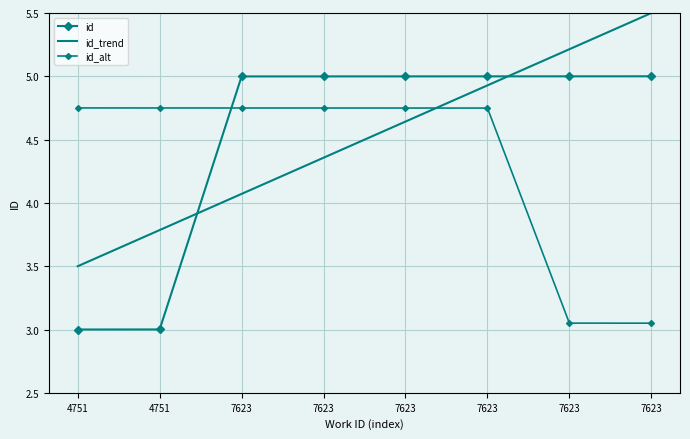

What are all the series names shown in the legend?

id, id_trend, id_alt